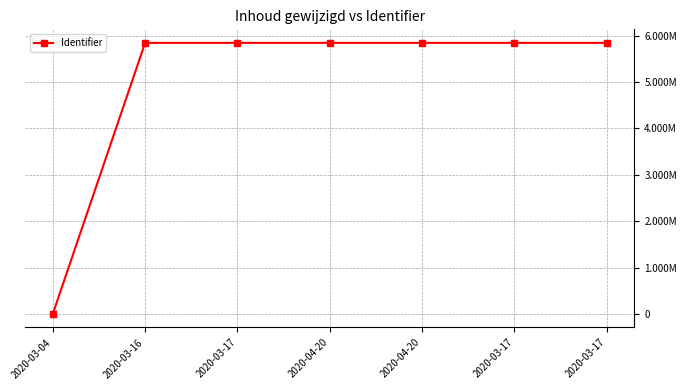

What is the greatest value displayed?

5842376